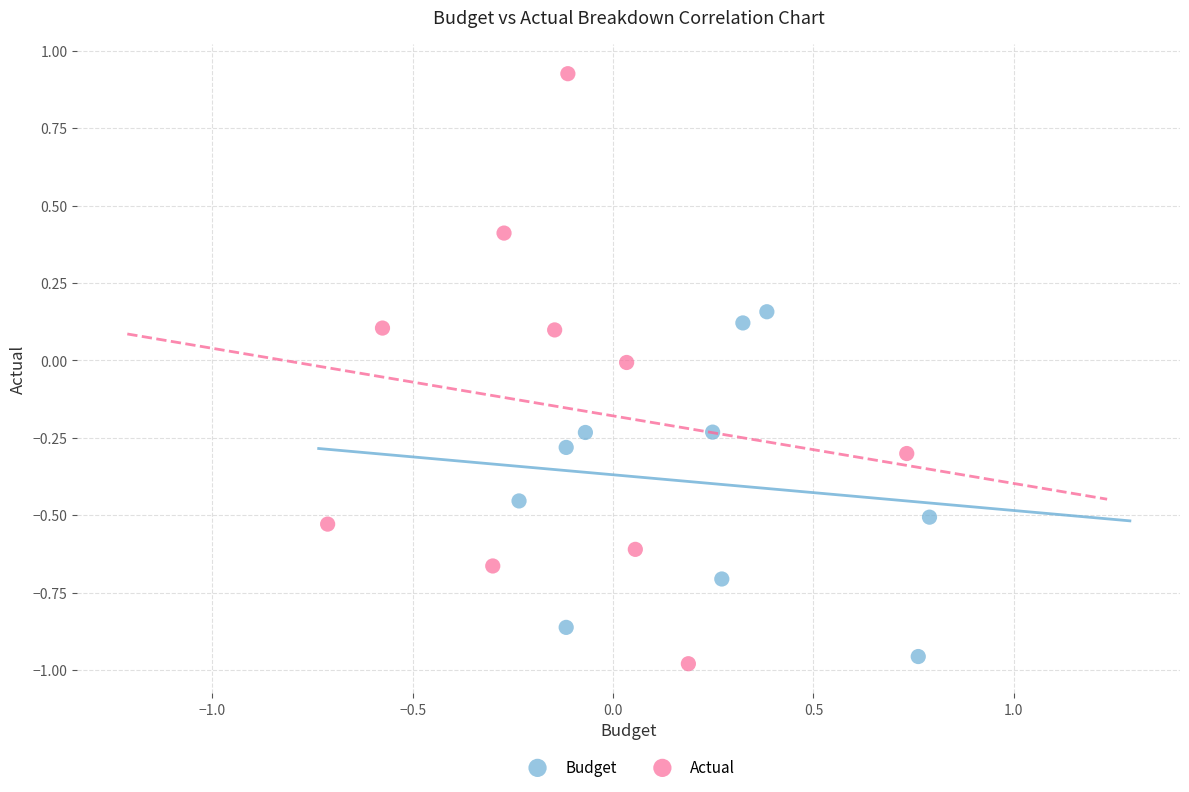

Which series has the largest Y range (max minus min)?

Actual